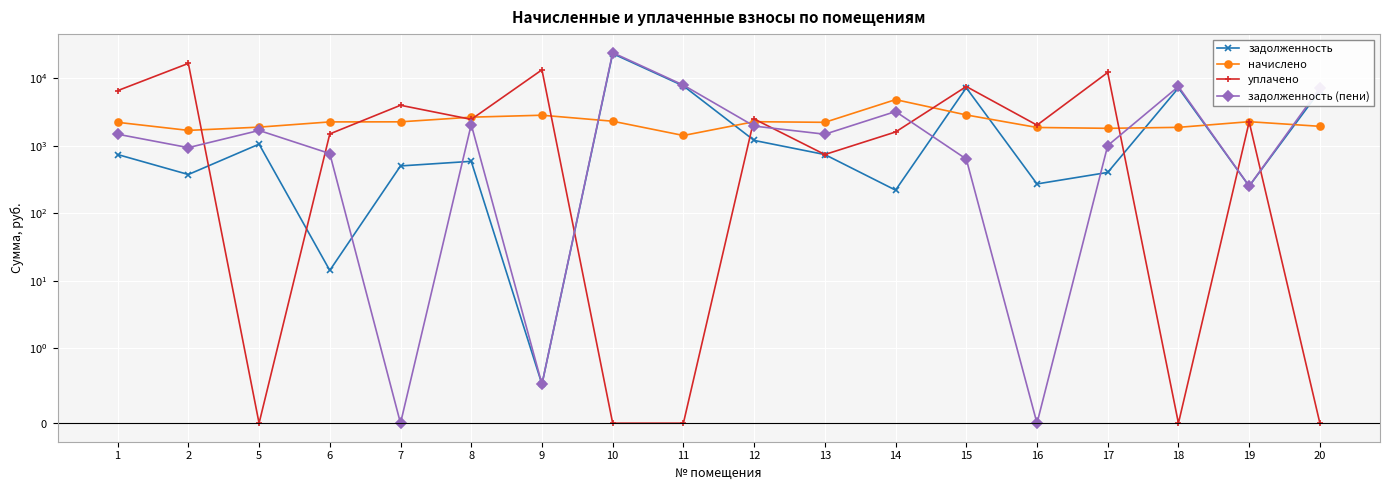

What is the difference between the maximum and minimum values in the уплачено series?

16527.0